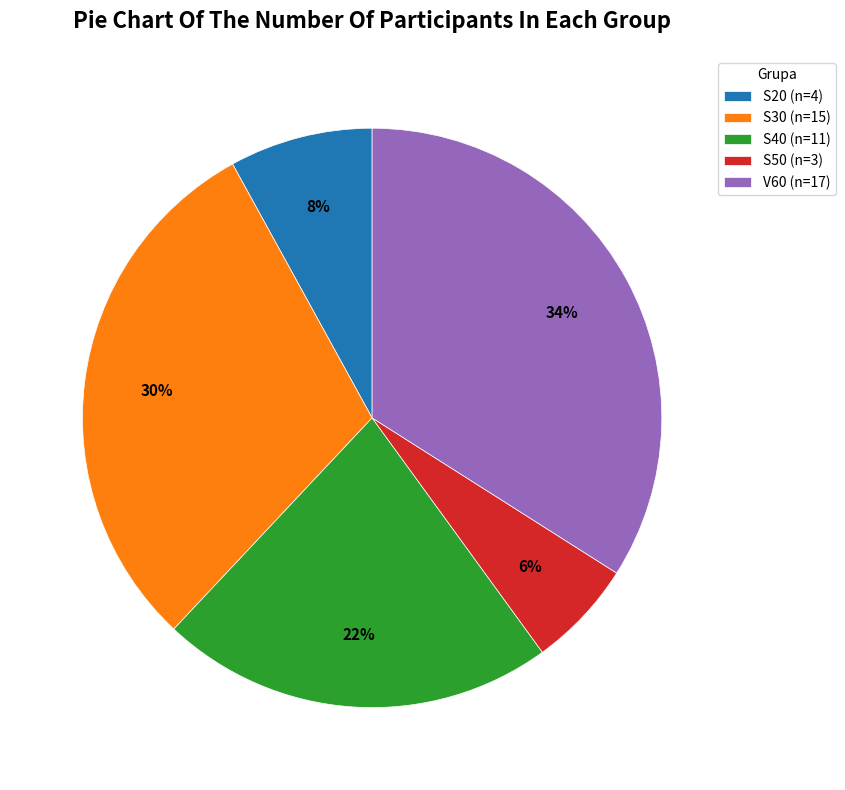

Count the number of slices in the pie.

5